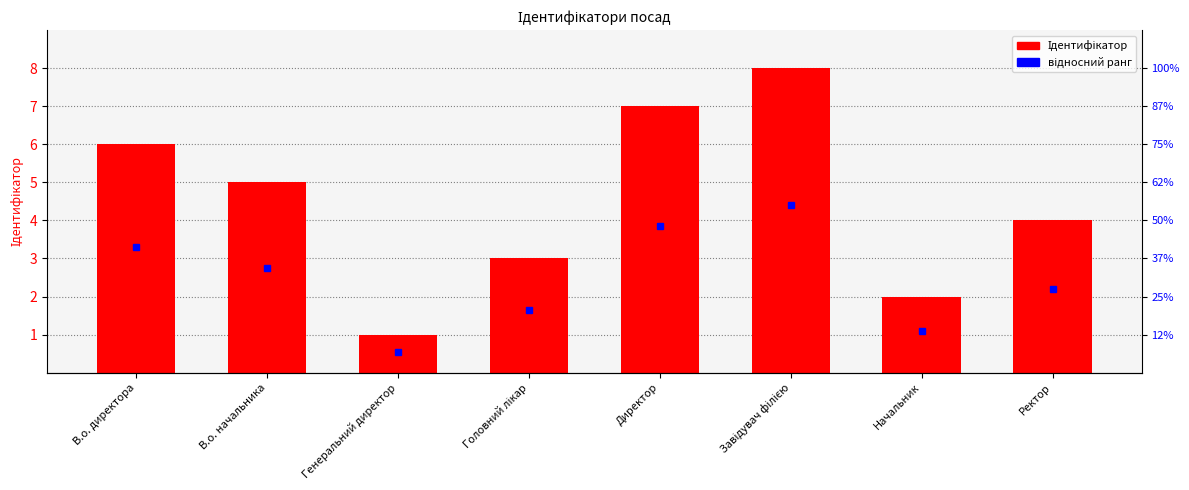

At which category does the chart reach its minimum across all series?

Генеральний директор